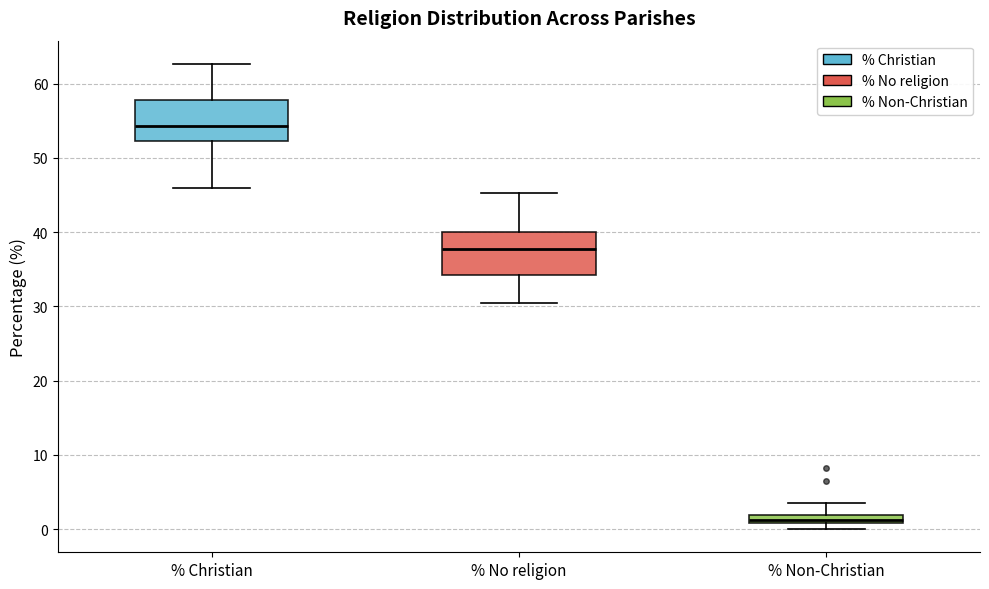

Where does the upper whisker of the box for % No religion end on the y-axis? The values are not printed on the chart, so give them approximately, as read against the axis.

45